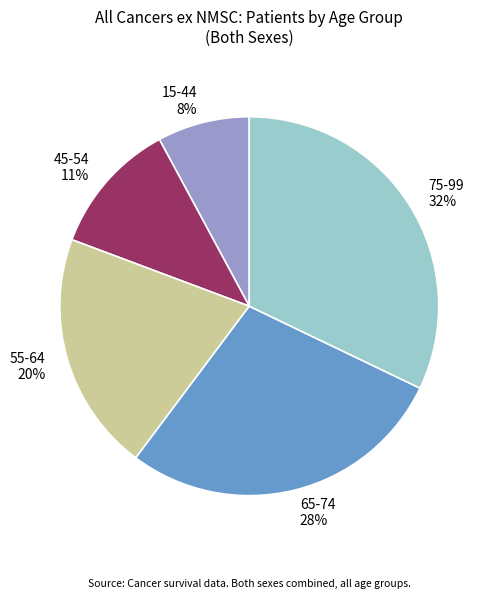

True or false: 65-74 accounts for 28% of the total.

True